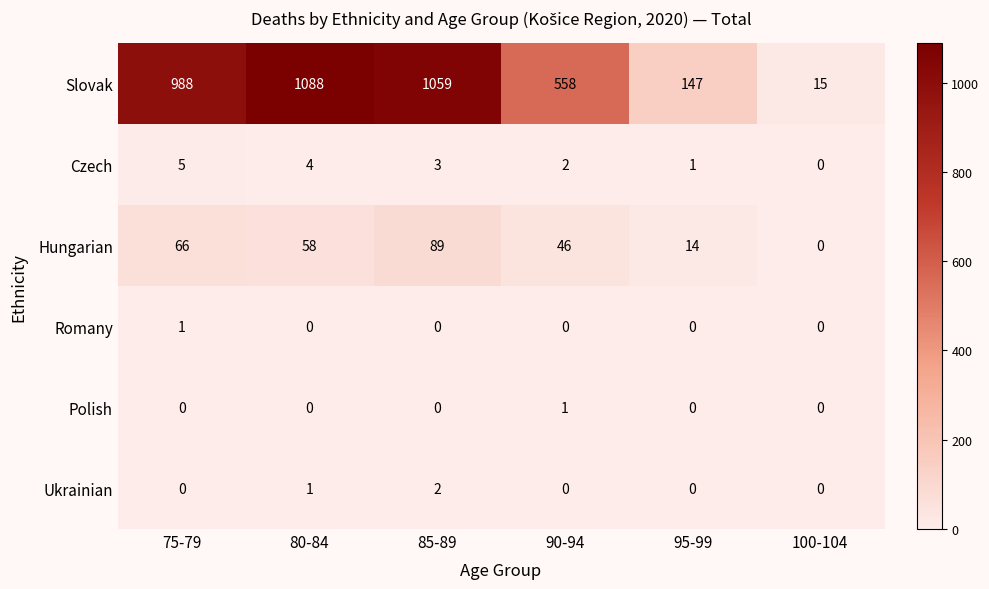

At which category is the sum across all series the highest?

85-89